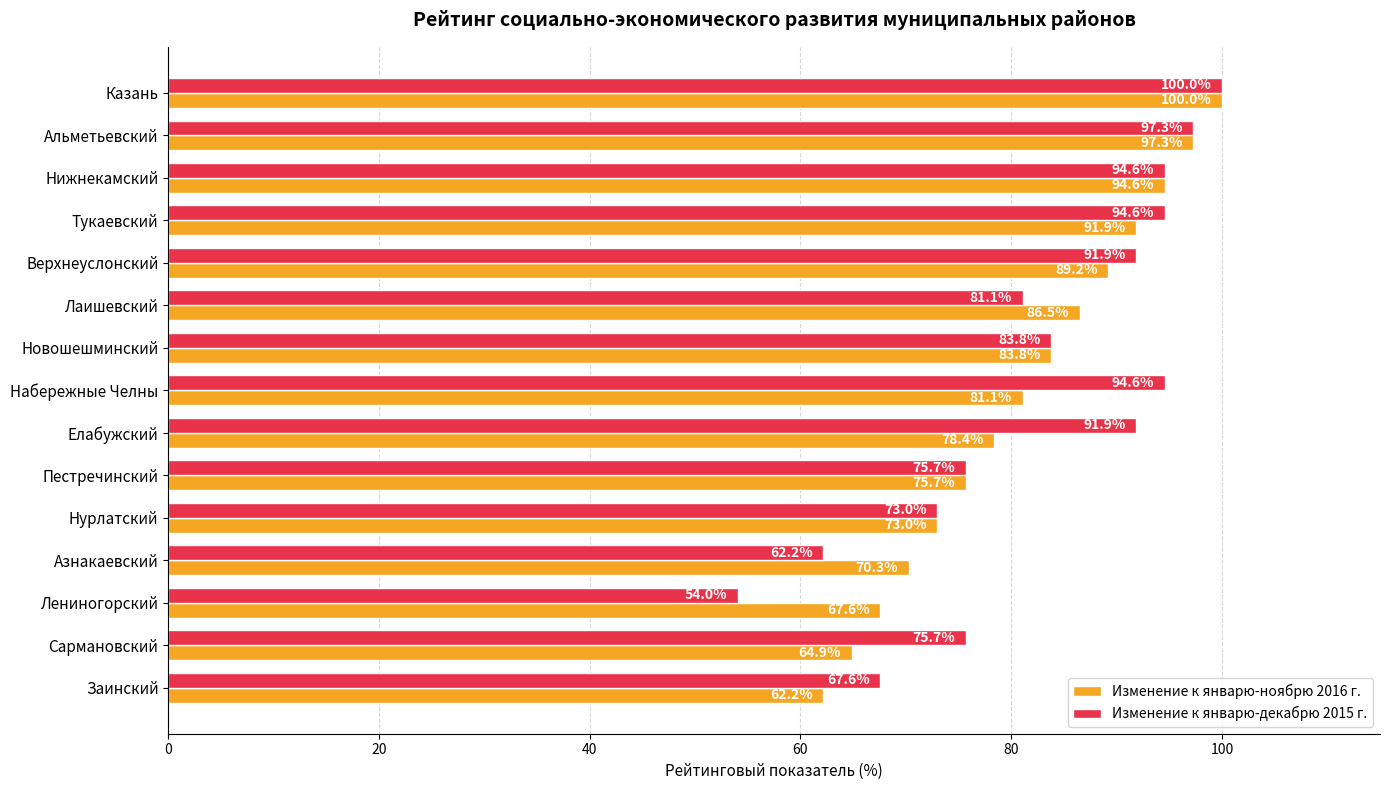

The value of Изменение к январю-ноябрю 2016 г. at Казань is 100.0. True or false?

True